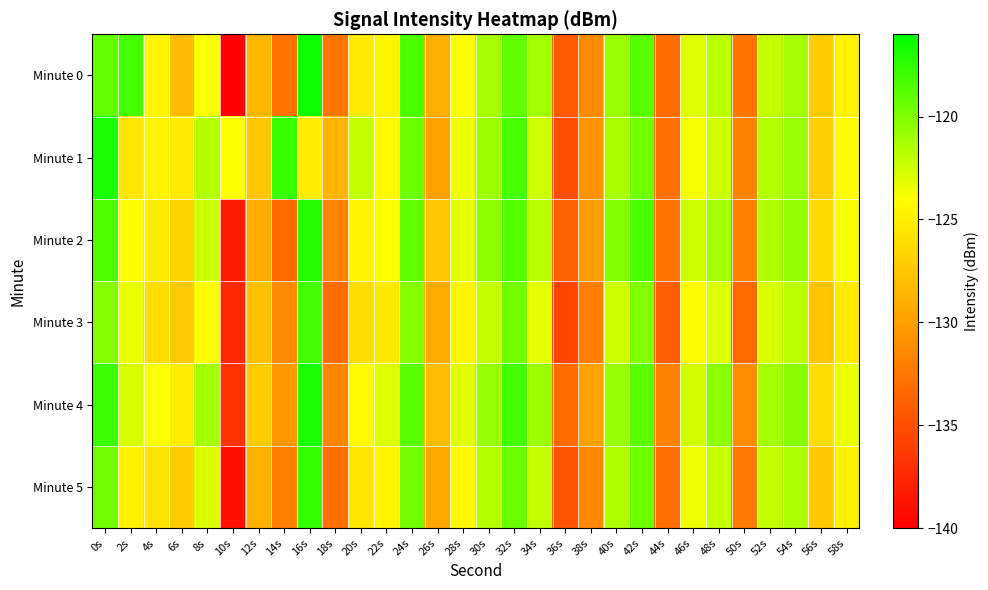

At which category is the sum across all series the highest?

16s